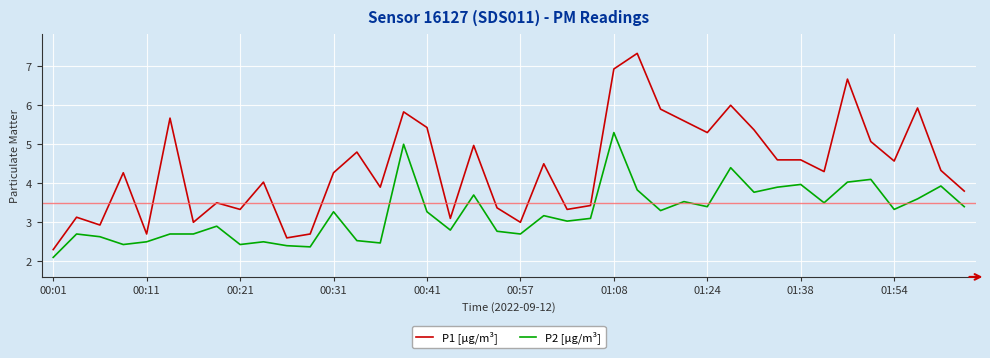

True or false: P2 [µg/m³] and P1 [µg/m³] cross at least once.

False